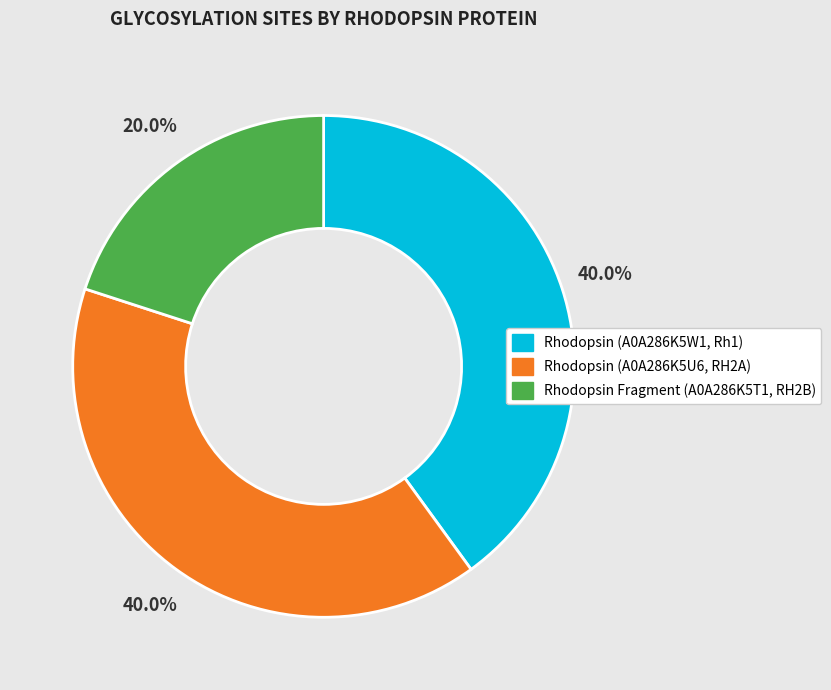

Count the number of slices in the pie.

3